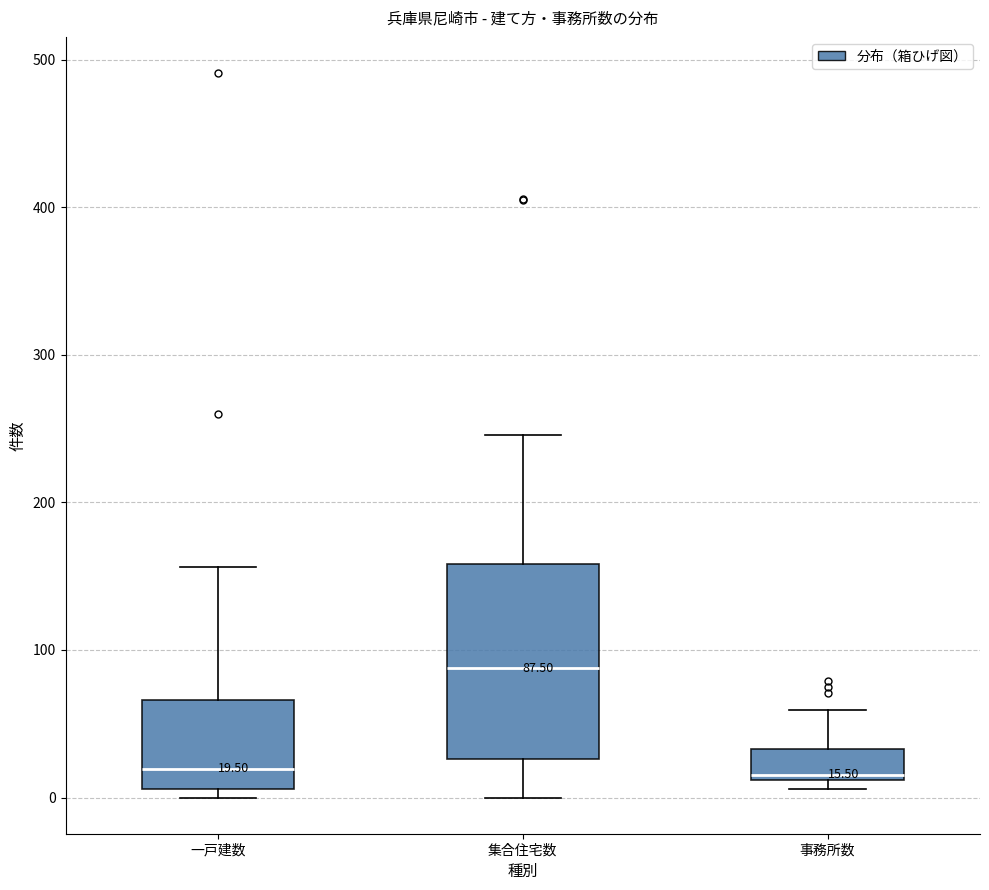

Which box is the tallest, from its lower edge to its upper edge?

集合住宅数